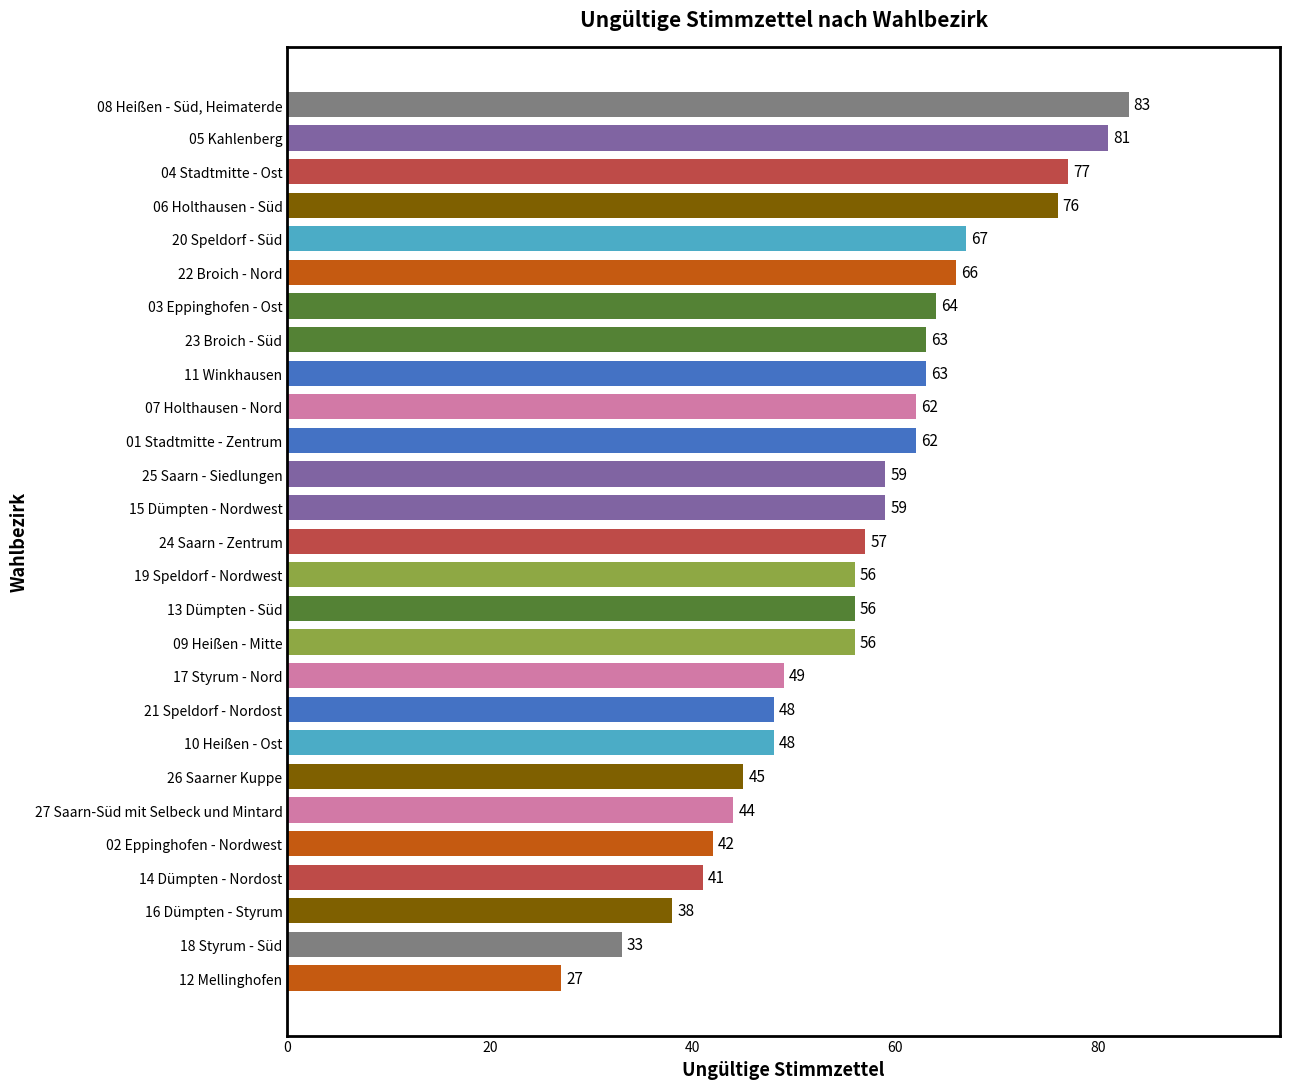

What is the change in value from 19 Speldorf - Nordwest to 16 Dümpten - Styrum?

-18